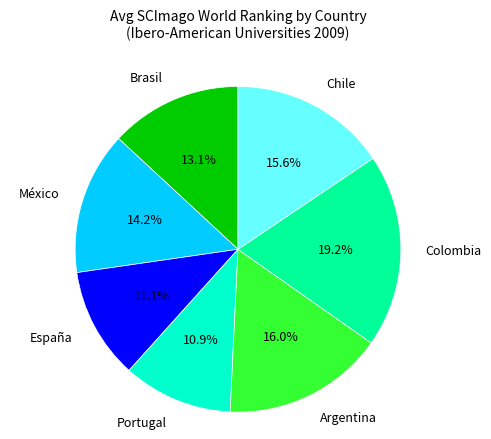

How many slices are in this pie chart?

7